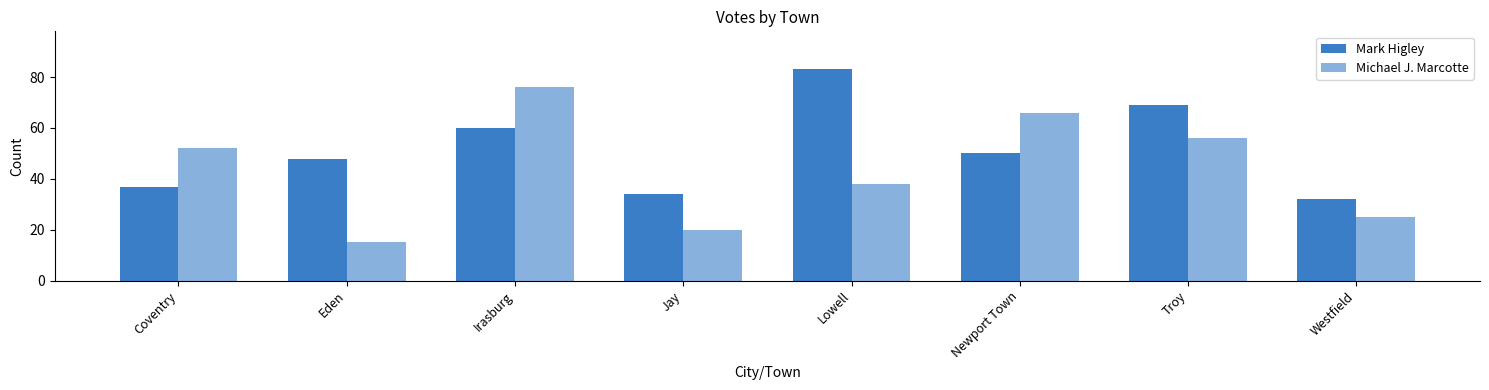

Which has a higher value, Jay or Troy?

Troy